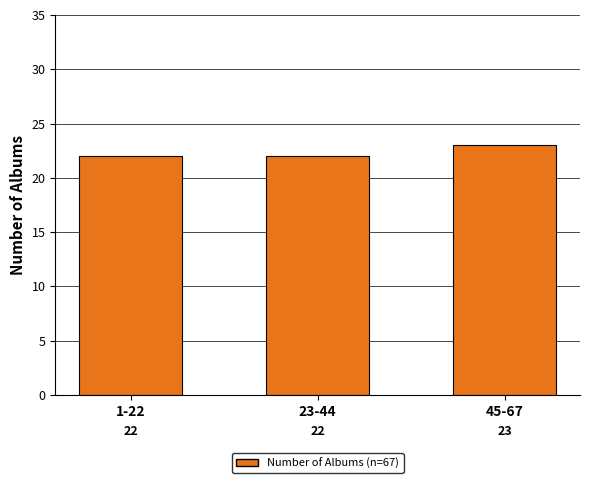

Reading left to right, transcribe all the data shown in this chart.

1-22=22	23-44=22	45-67=23